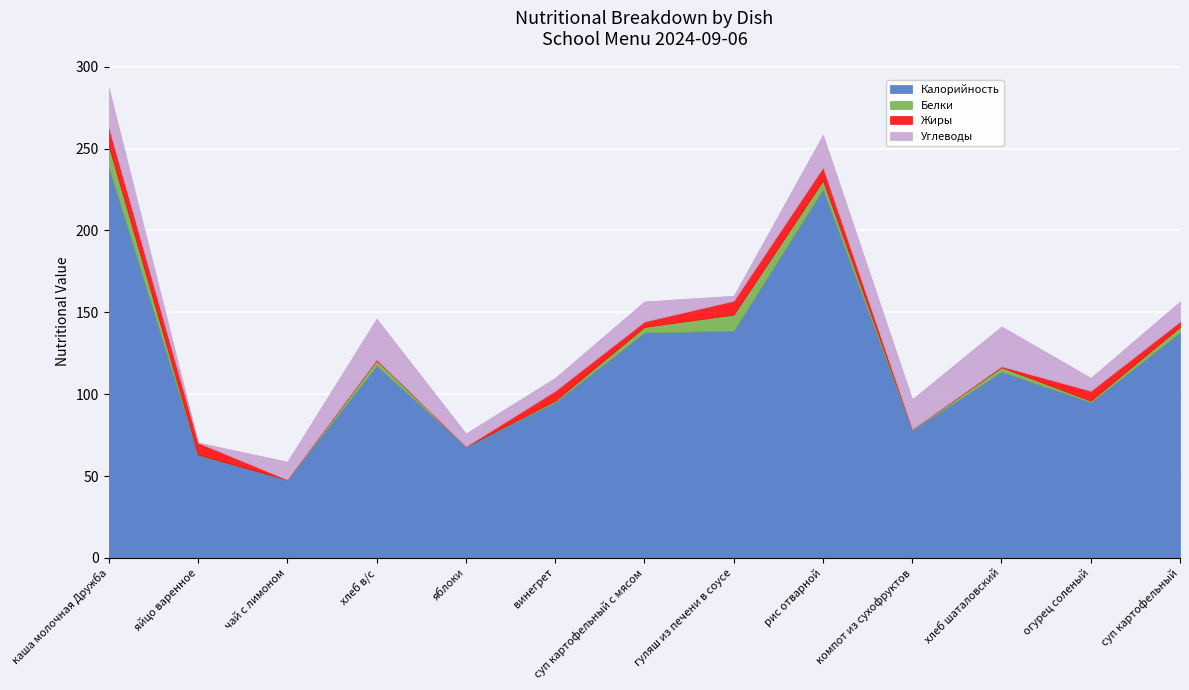

At чай с лимоном, list the series in order from largest to smallest.

Калорийность, Углеводы, Белки, Жиры